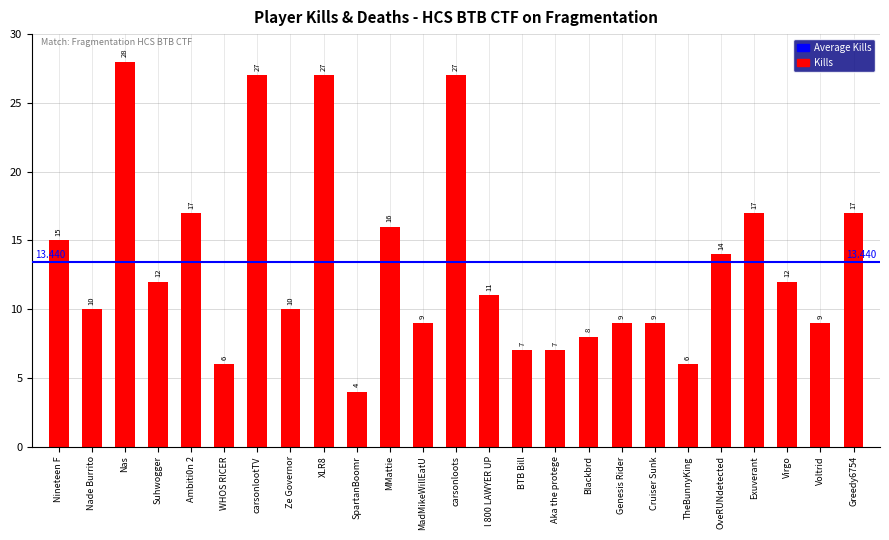

What is the minimum value shown in the chart?

4